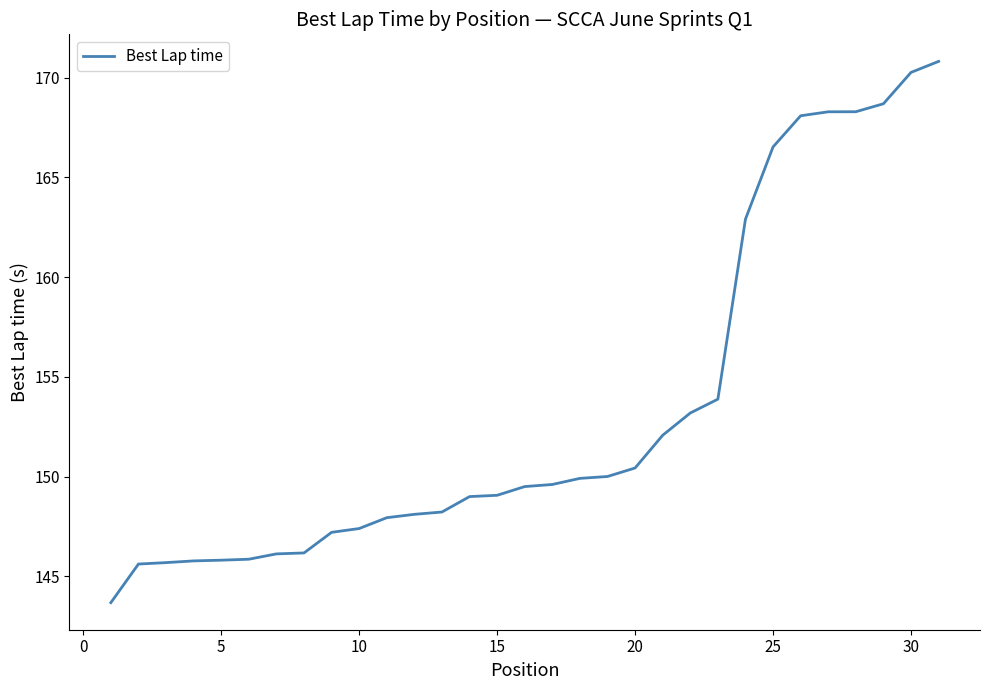

What is the smallest value displayed?

143.7